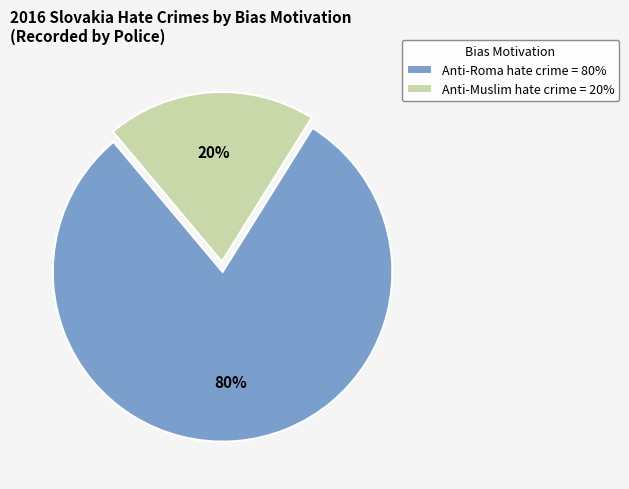

Does Anti-Muslim hate crime account for over 50% of the chart?

No